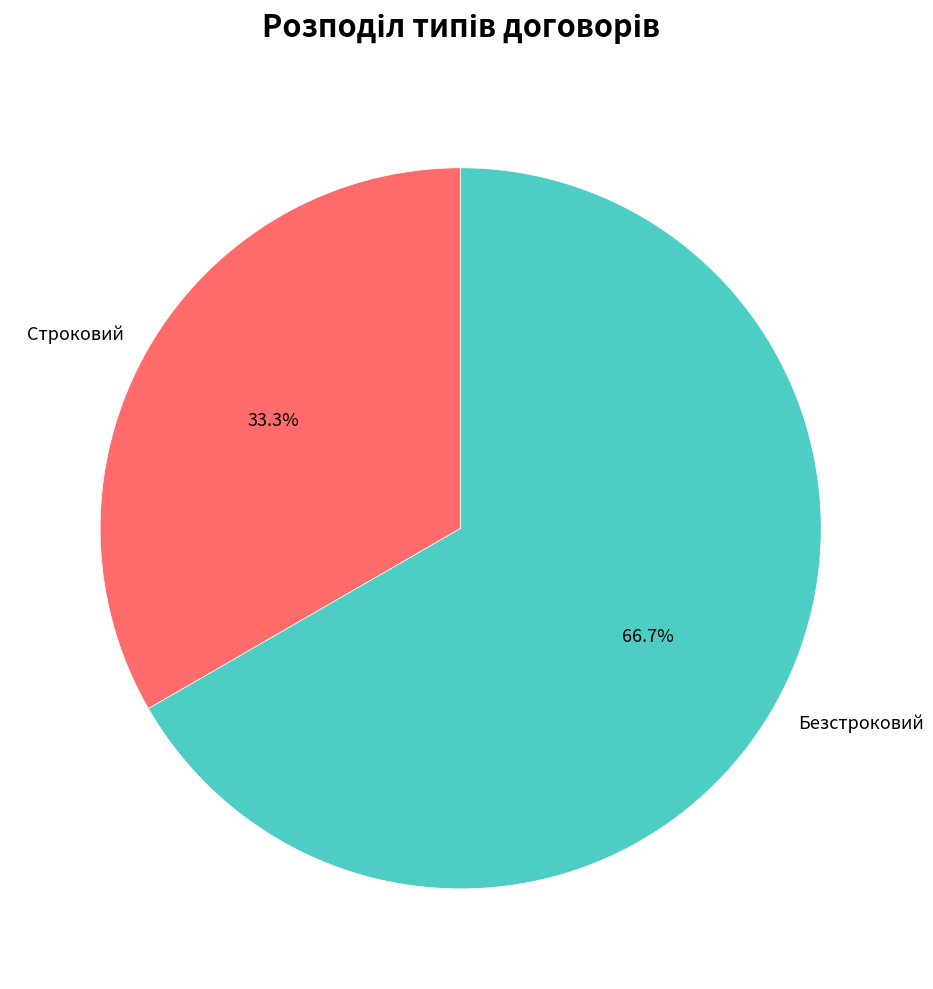

What portion of the pie excludes Безстроковий?

33.3%